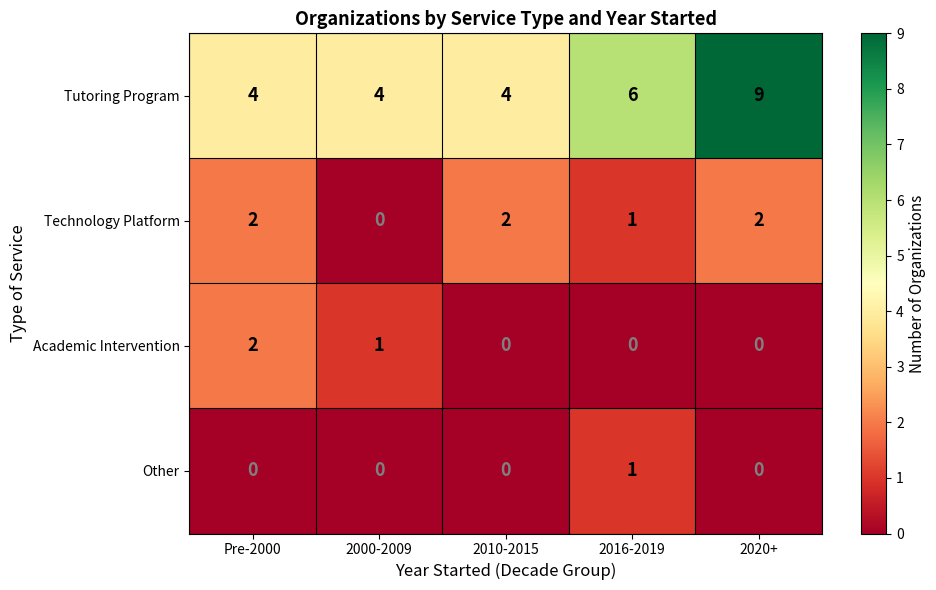

The value of Other at 2000-2009 is -1. True or false?

False